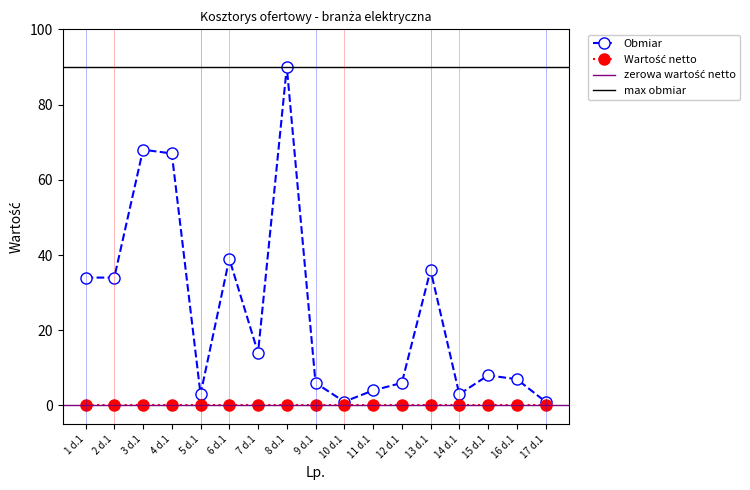

What is the average value?

25